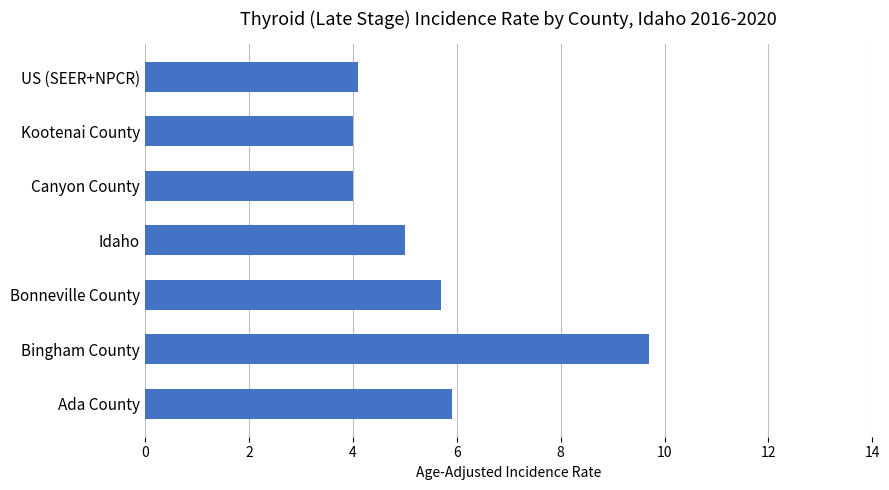

How many bars are there in total?

7